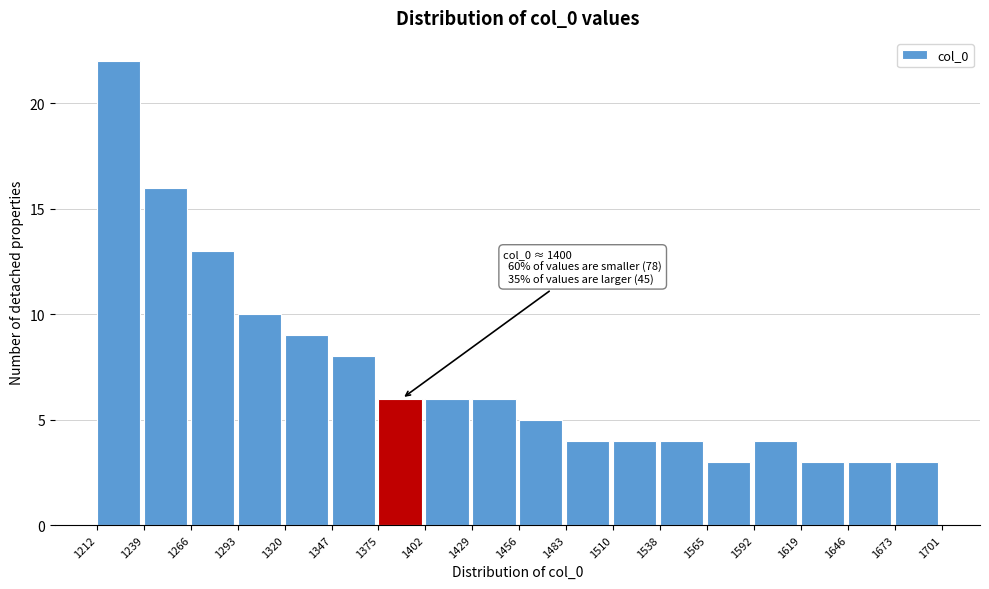

Which range on the x-axis has the tallest bar?

1212 to 1239